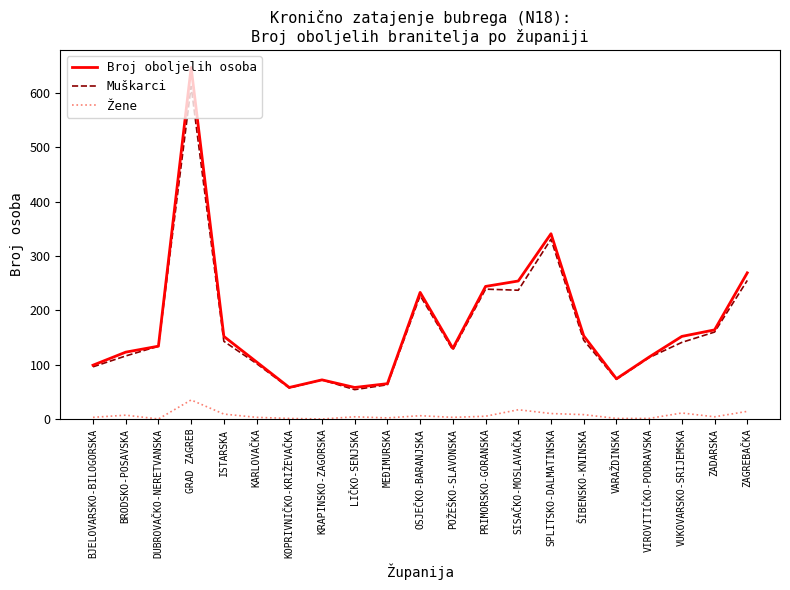

Which series changed the most between MEĐIMURSKA and ZAGREBAČKA?

Broj oboljelih osoba